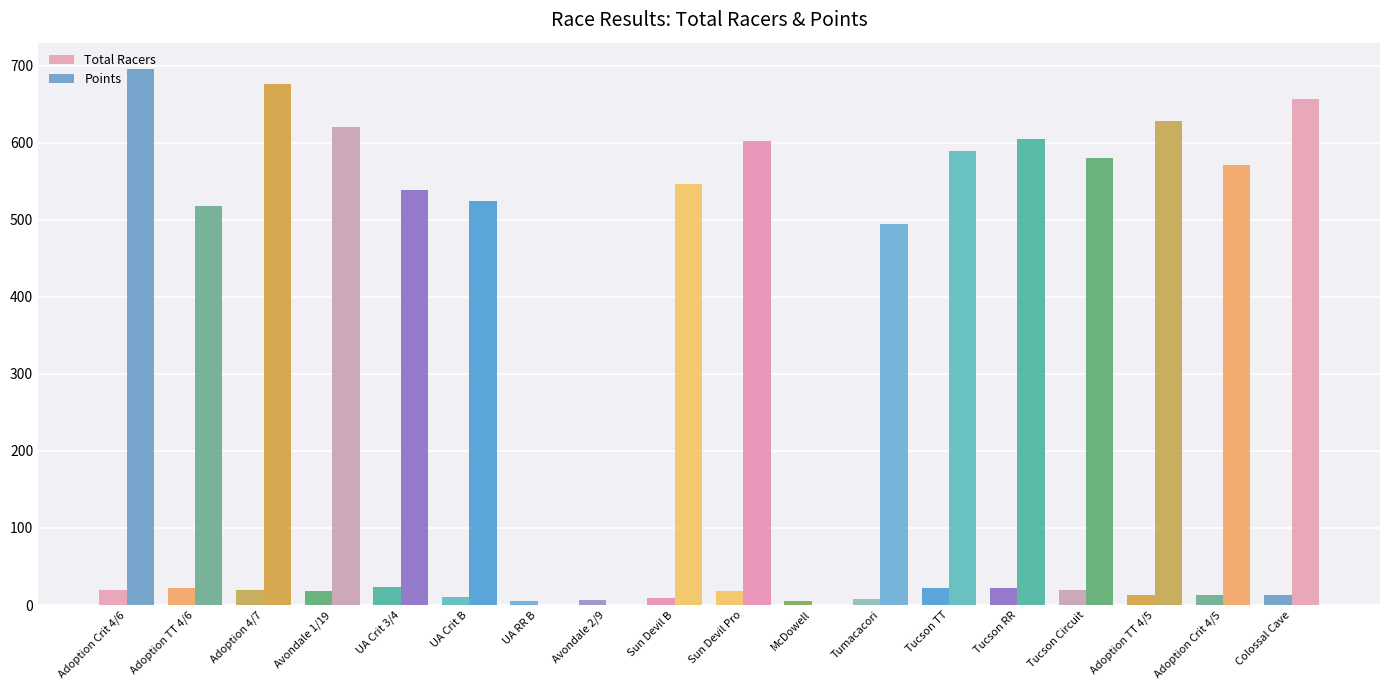

Are the bars grouped side by side (vs. stacked)?

Yes